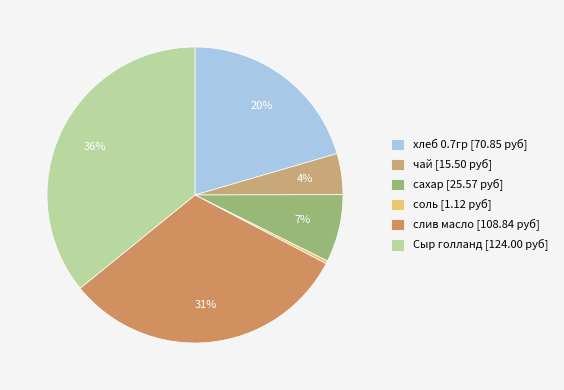

To the nearest percent, what is the combined percentage of чай and соль?

5%